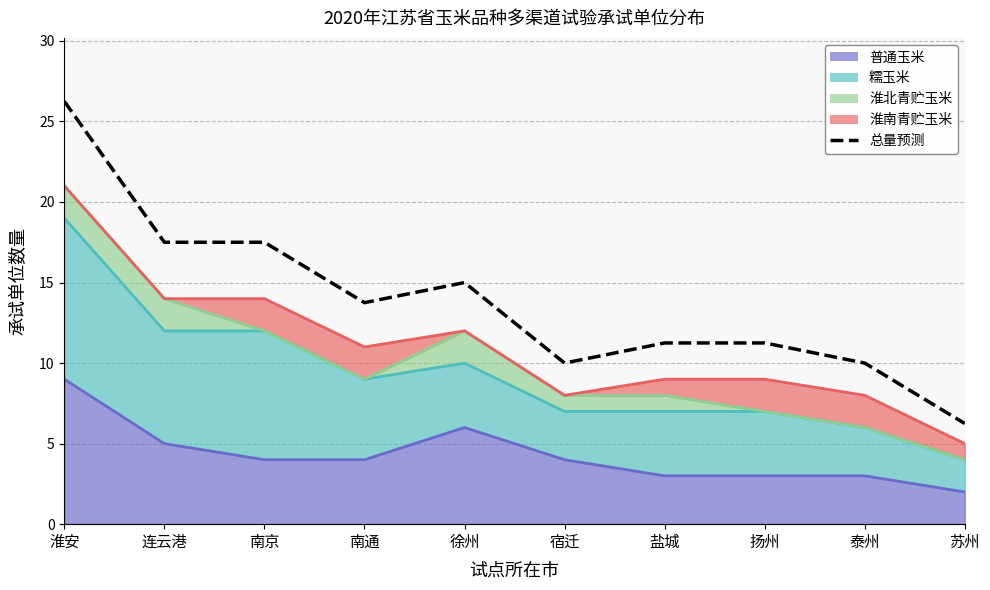

Which label corresponds to the largest value in the chart?

淮安